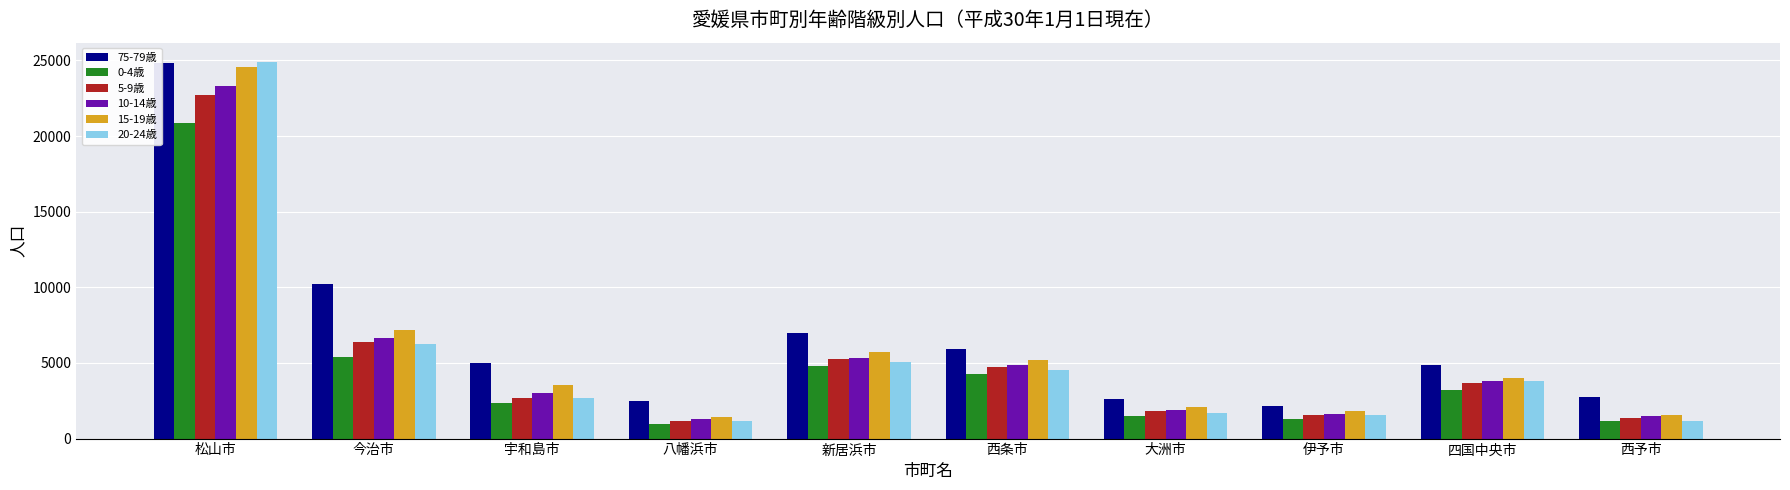

True or false: 0-4歳 has a value of 2333 at 宇和島市.

True